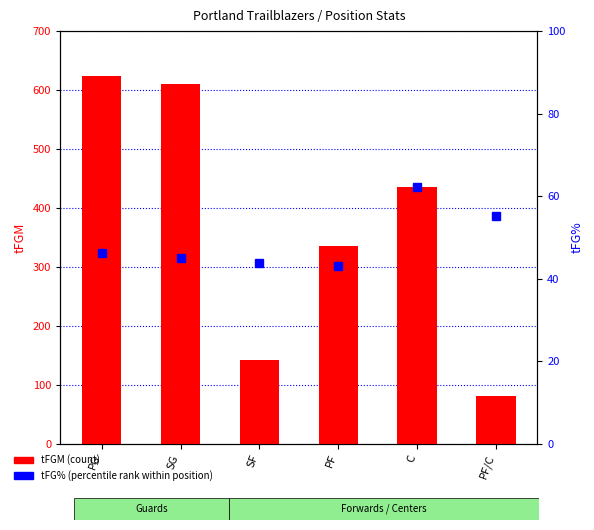

Where is tFGM (count) nearest to the value 352?

PF